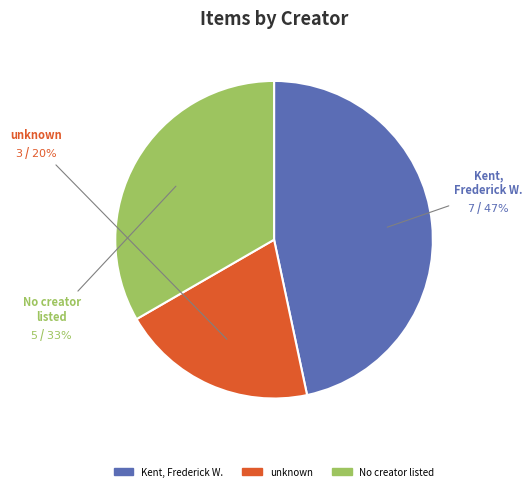

Does any single category account for the majority?

No